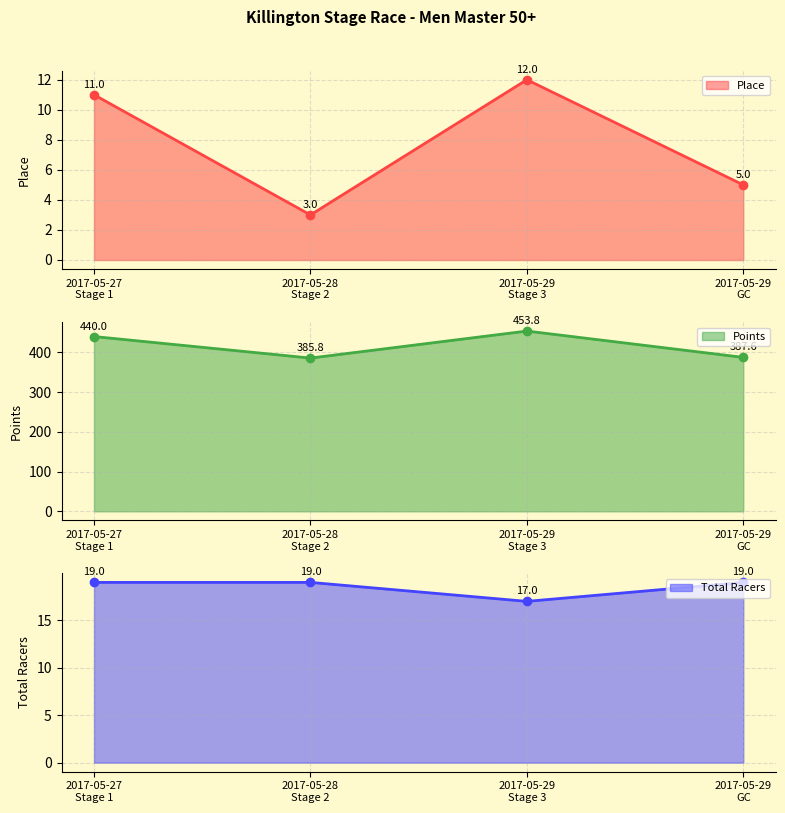

Between 2017-05-27
Stage 1 and 2017-05-28
Stage 2, which series saw the biggest shift?

Points